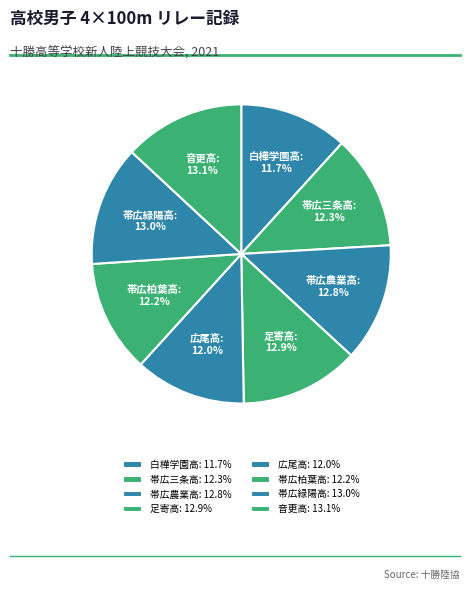

Combined, do 帯広三条高 and 帯広農業高 account for over 50%?

No